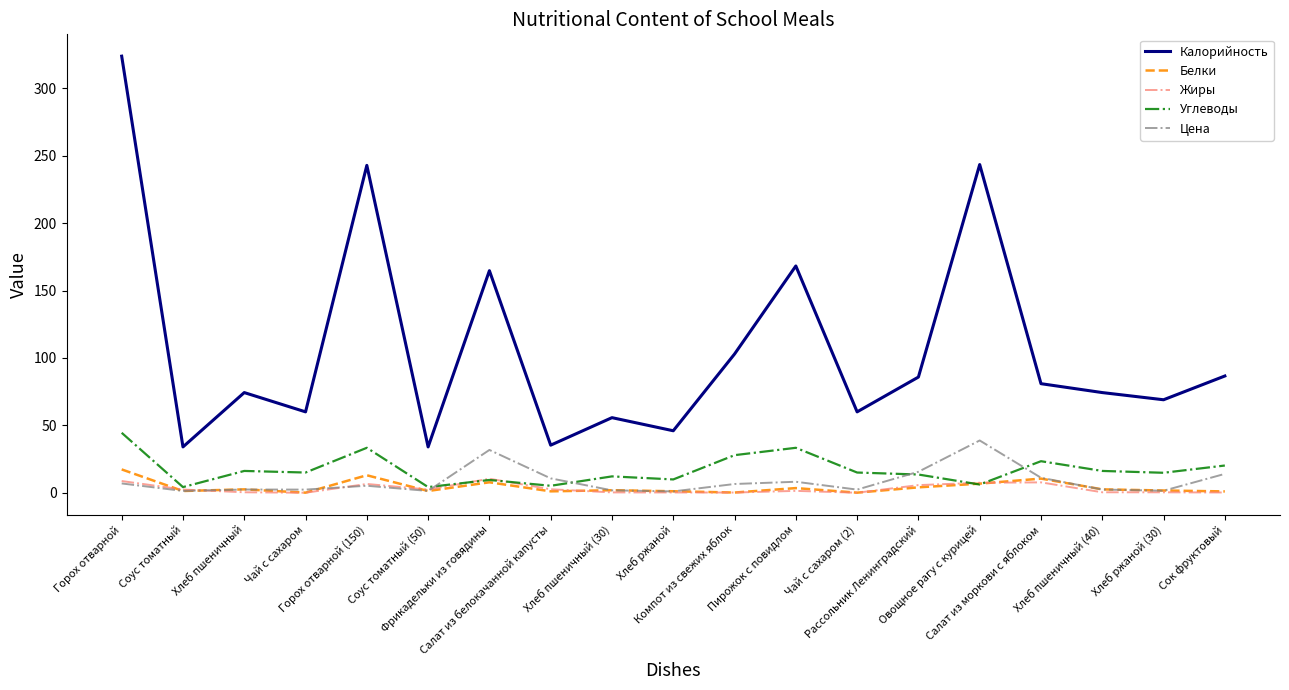

List the series in order of their peak value, lowest first.

Жиры, Белки, Цена, Углеводы, Калорийность